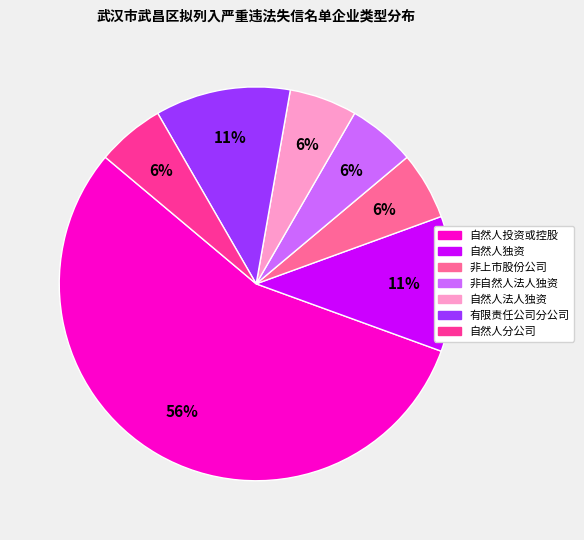

Is there any slice that represents more than half of the pie?

Yes